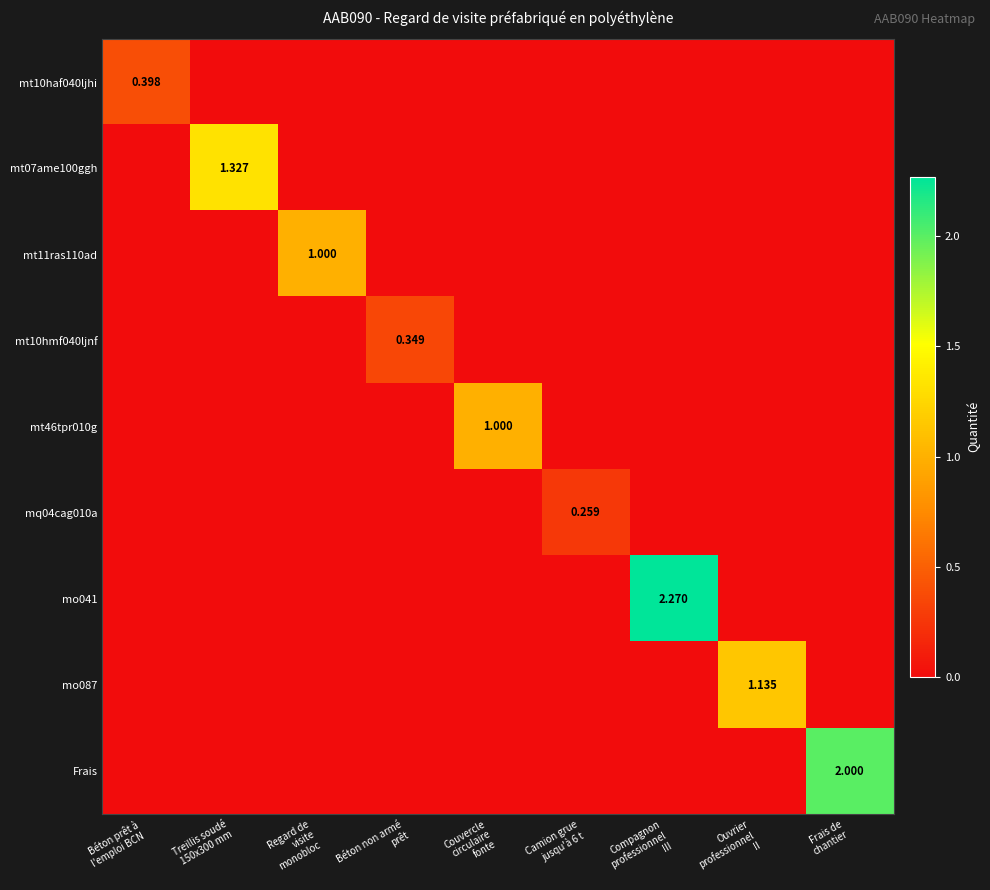

Which series has the largest range (max minus min)?

mo041